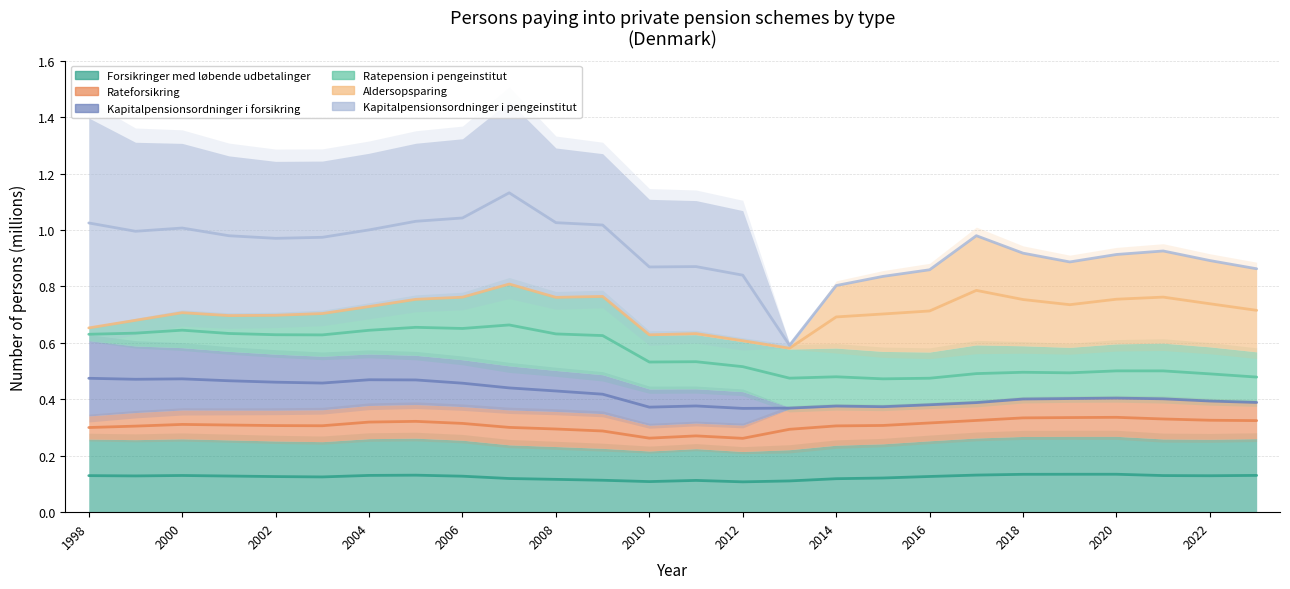

Reading left to right, what are all the values shown in this chart?

Forsikringer med løbende udbetalinger: 0.1	0.1	0.1	0.1	0.1	0.1	0.1	0.1	0.1	0.1	0.1	0.1	0.1	0.1	0.1	0.1	0.1	0.1	0.1	0.1	0.1	0.1	0.1	0.1	0.1	0.1
Rateforsikring: 0.3	0.3	0.3	0.3	0.3	0.3	0.3	0.3	0.3	0.3	0.3	0.3	0.3	0.3	0.3	0.3	0.3	0.3	0.3	0.3	0.3	0.3	0.3	0.3	0.3	0.3
Kapitalpensionsordninger i forsikring: 0.5	0.5	0.5	0.5	0.5	0.5	0.5	0.5	0.5	0.4	0.4	0.4	0.4	0.4	0.4	0.4	0.4	0.4	0.4	0.4	0.4	0.4	0.4	0.4	0.4	0.4
Ratepension i pengeinstitut: 0.6	0.6	0.6	0.6	0.6	0.6	0.6	0.7	0.7	0.7	0.6	0.6	0.5	0.5	0.5	0.5	0.5	0.5	0.5	0.5	0.5	0.5	0.5	0.5	0.5	0.5
Aldersopsparing: 0.7	0.7	0.7	0.7	0.7	0.7	0.7	0.8	0.8	0.8	0.8	0.8	0.6	0.6	0.6	0.6	0.7	0.7	0.7	0.8	0.8	0.7	0.8	0.8	0.7	0.7
Kapitalpensionsordninger i pengeinstitut: 1.0	1.0	1.0	1.0	1.0	1.0	1.0	1.0	1.0	1.1	1.0	1.0	0.9	0.9	0.8	0.6	0.8	0.8	0.9	1.0	0.9	0.9	0.9	0.9	0.9	0.9